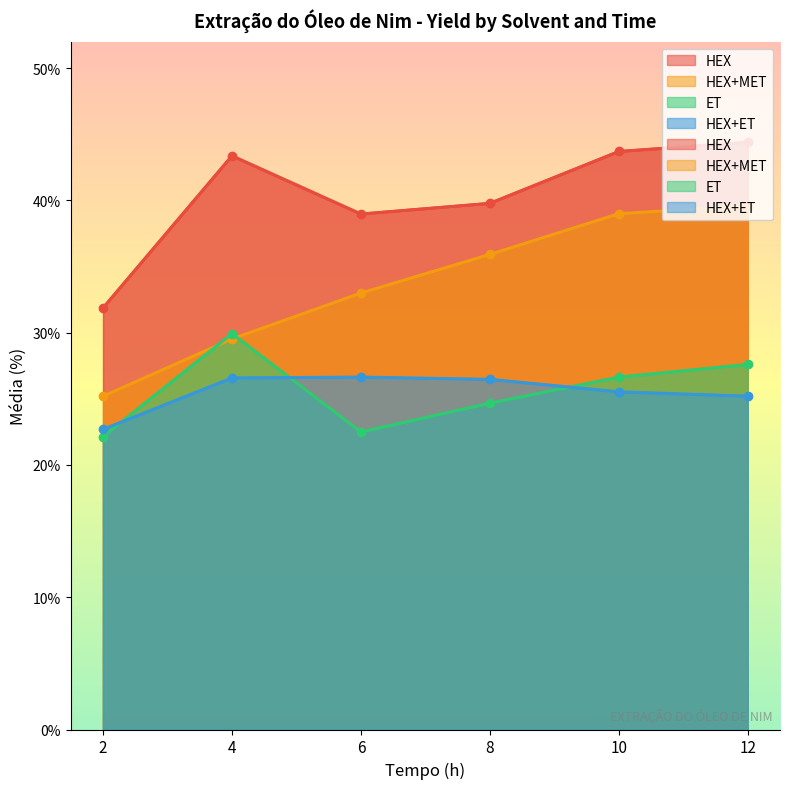

What are all the series names shown in the legend?

HEX, HEX+MET, ET, HEX+ET